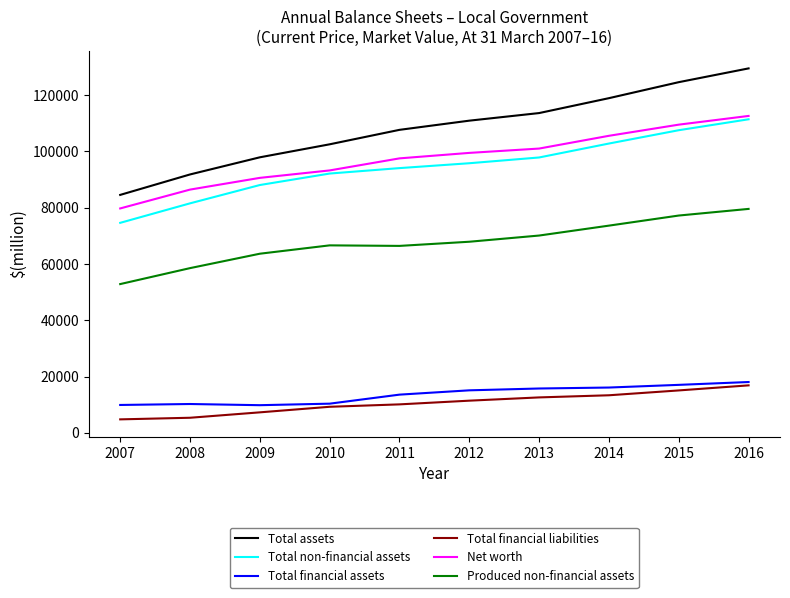

What is the lowest value of the Total financial liabilities series?

4810